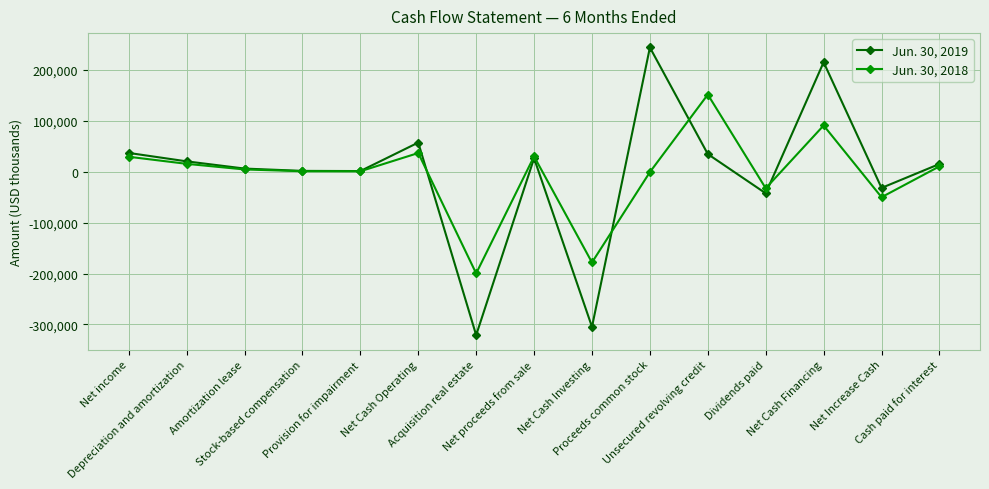

Which label corresponds to the smallest value in the chart?

Acquisition real estate